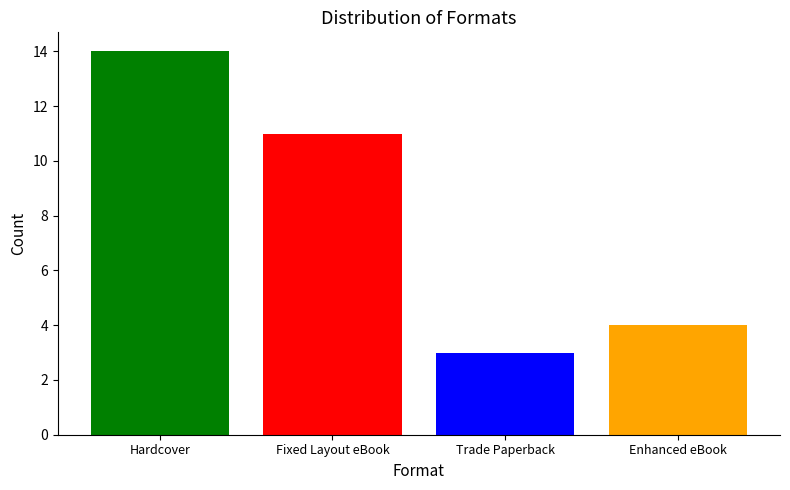

What is the label of the 3rd bar from the left?

Trade Paperback